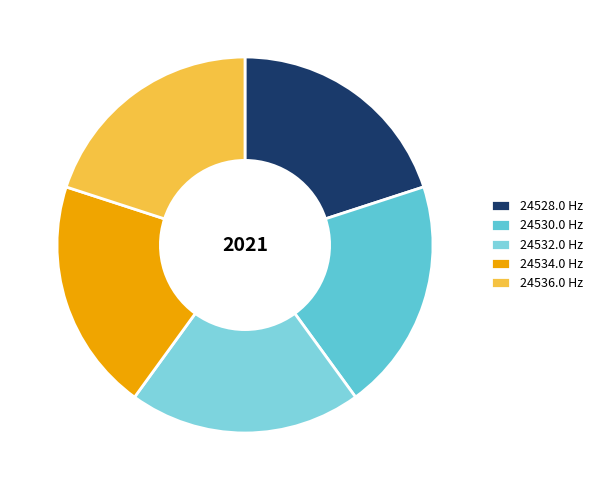

Count the number of slices in the pie.

5